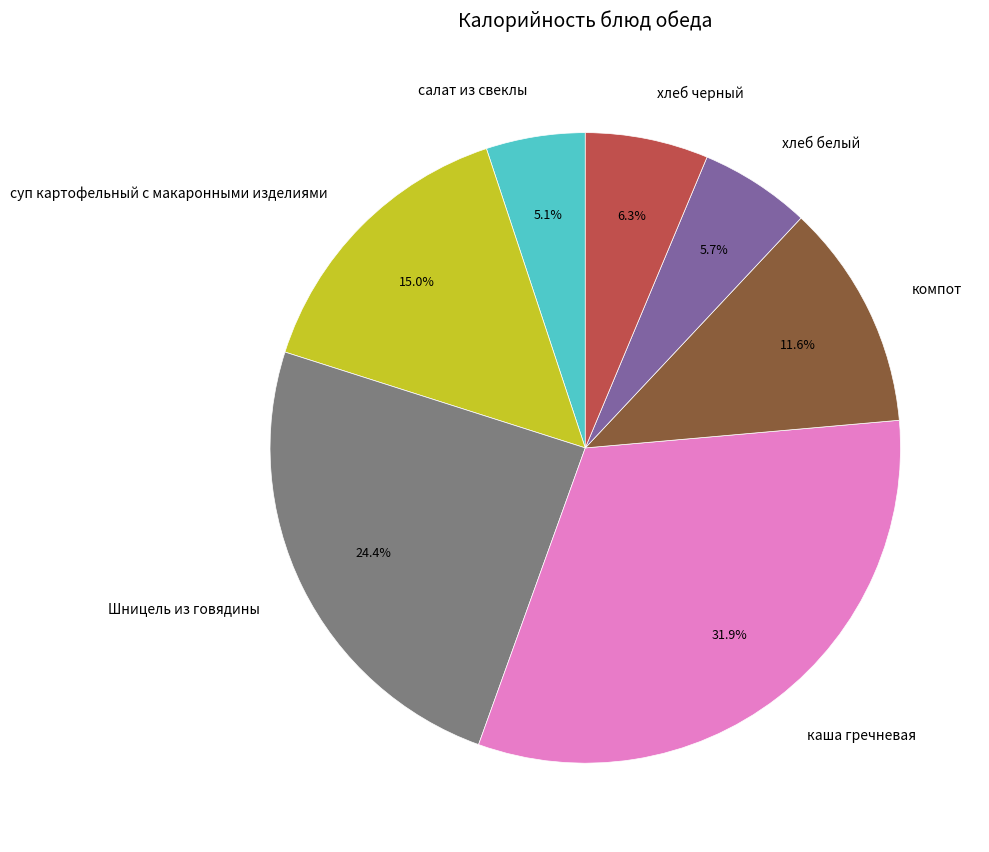

To the nearest percent, what is the average slice percentage?

14%